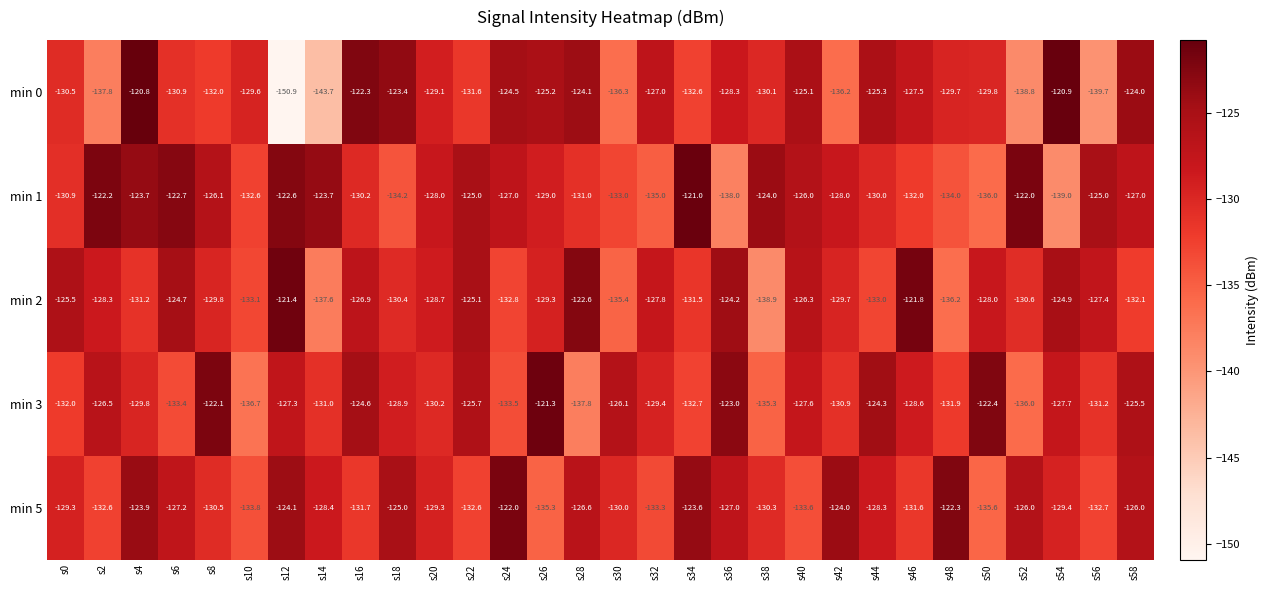

What is the difference between the highest and lowest values at s56?

14.7